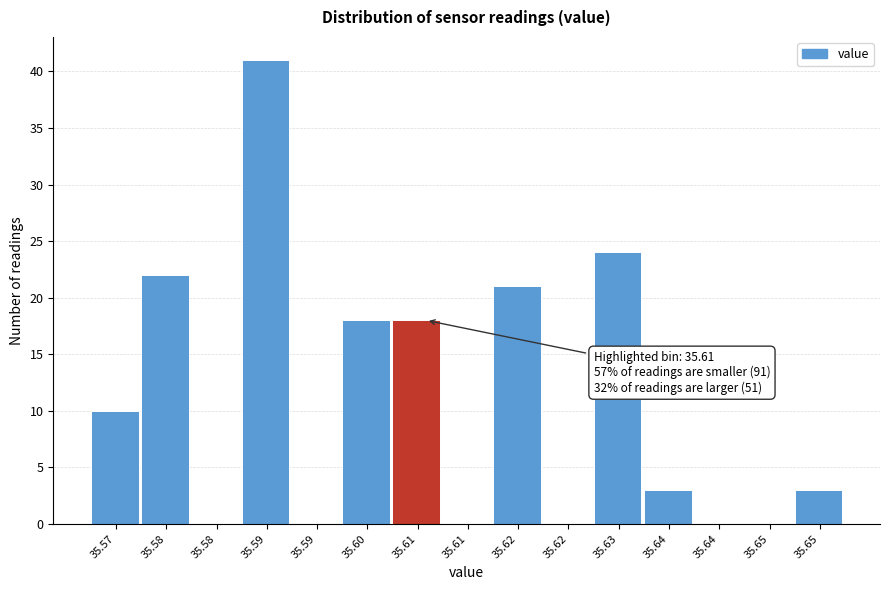

Are the bars horizontal?

No